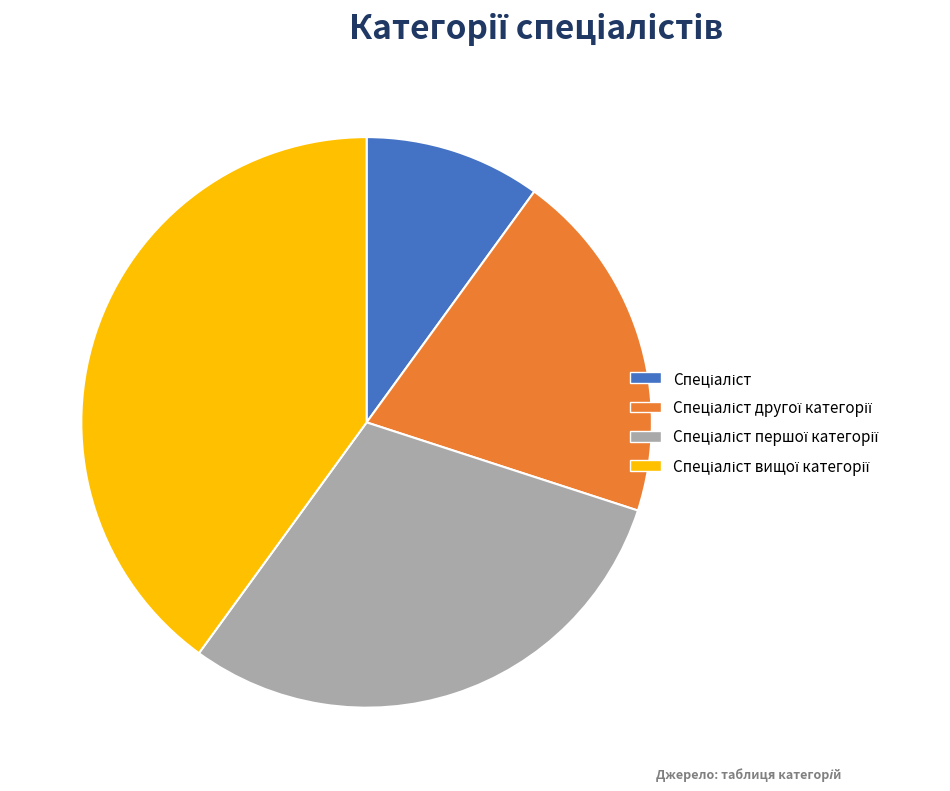

Does any single category account for the majority?

No